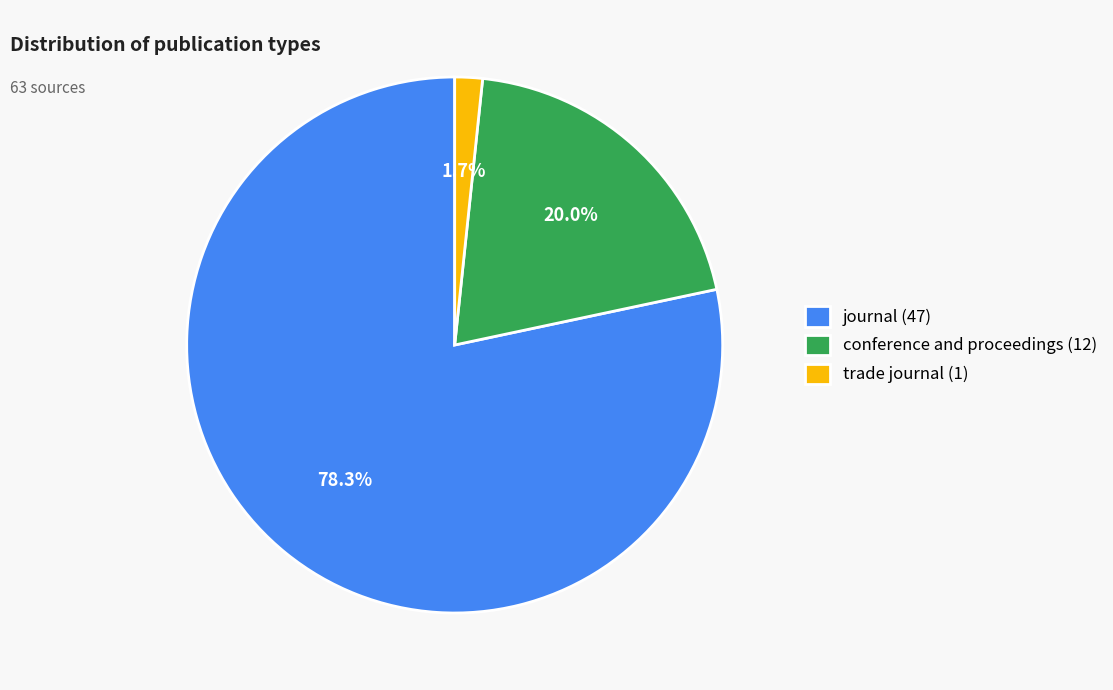

What percentage do journal and trade journal together represent?

80.0%